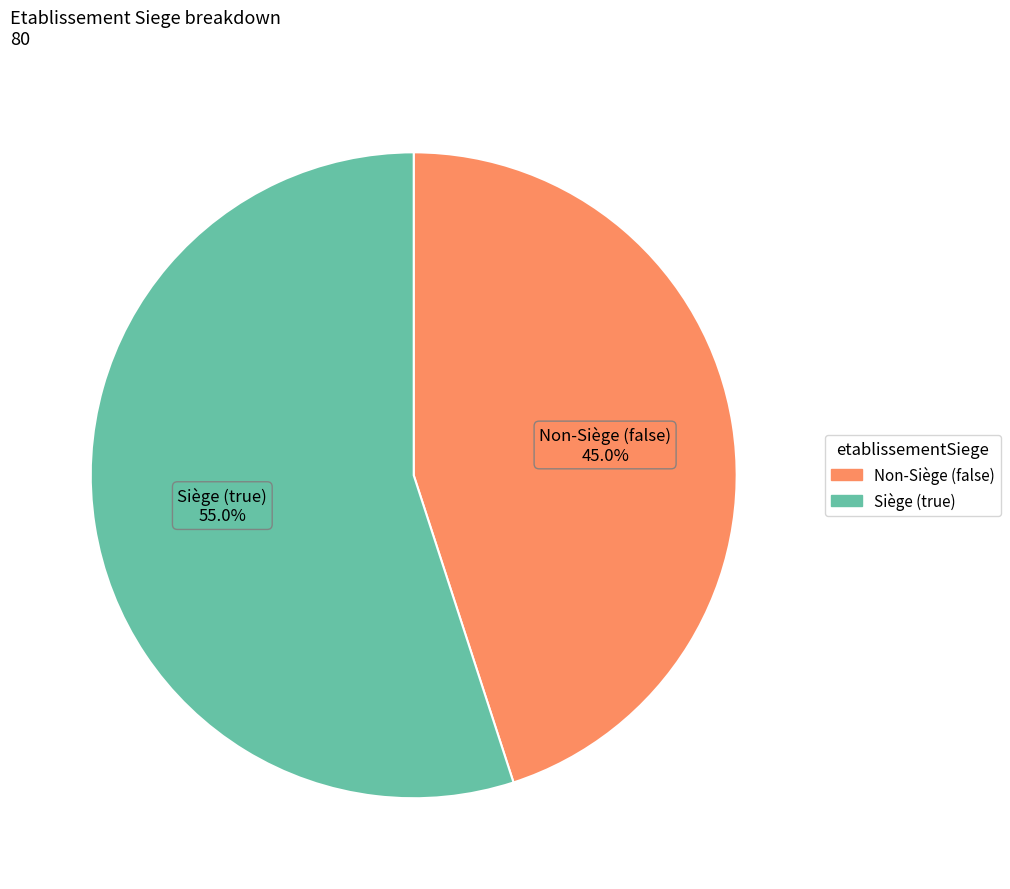

Does any single category account for the majority?

Yes